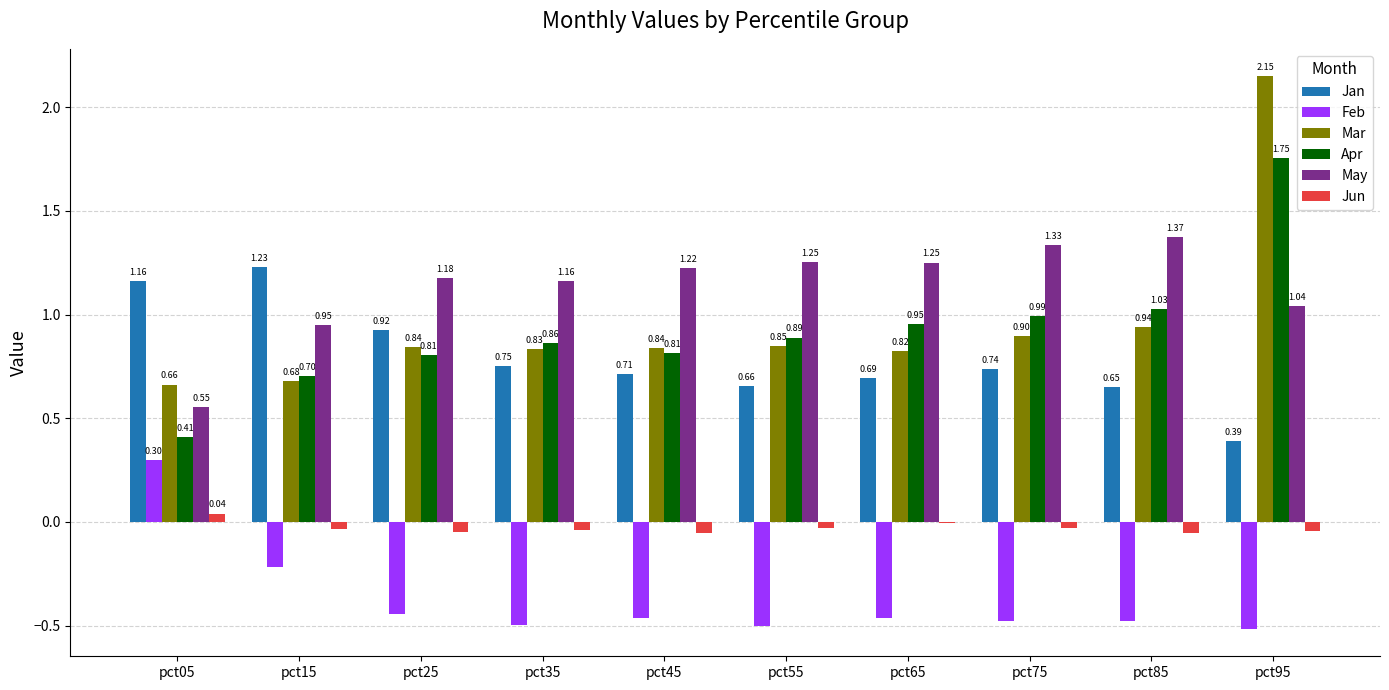

At which category is the sum across all series the highest?

pct95